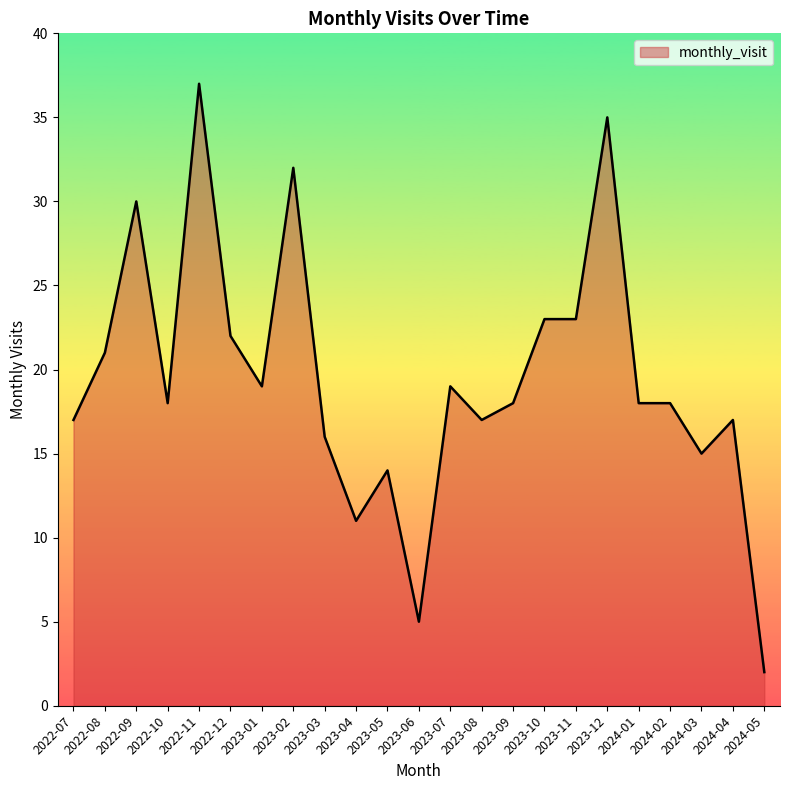

What is the change in value from 2023-10 to 2024-03?

-8